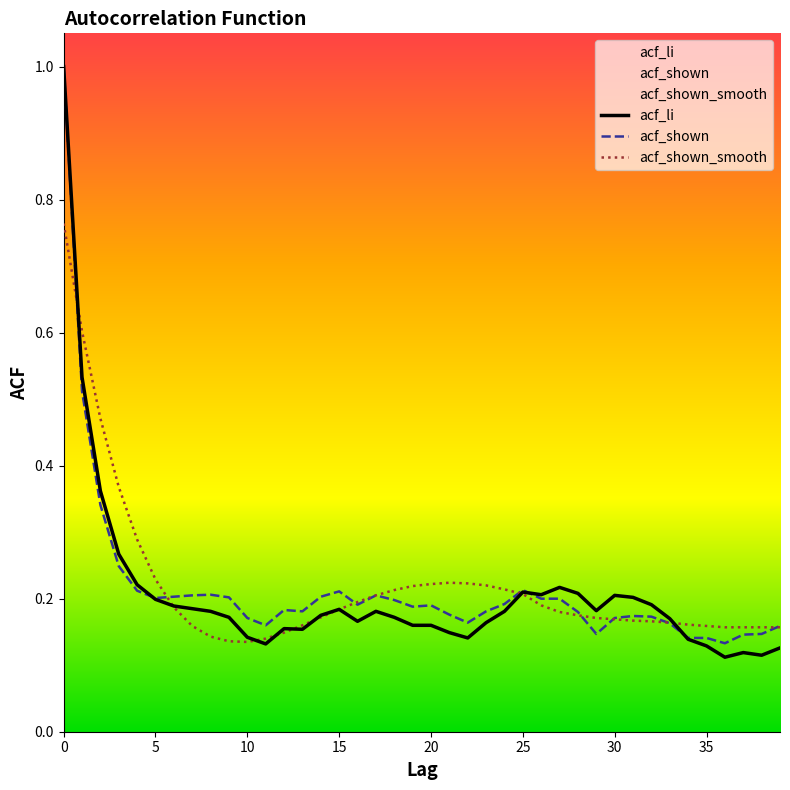

True or false: acf_shown_smooth has more than 2 interior local peaks.

False